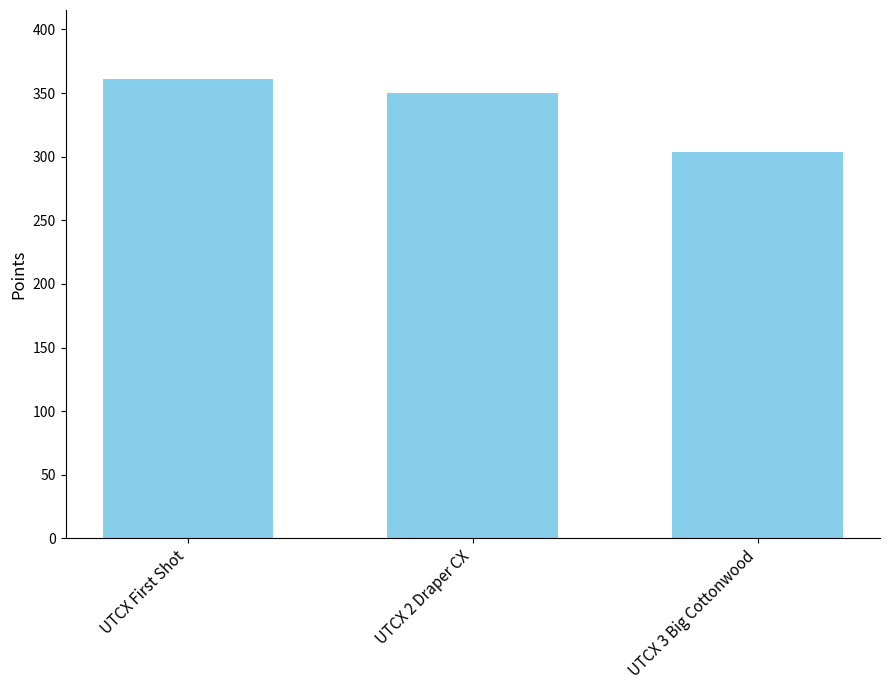

What is the change in value from UTCX First Shot to UTCX 3 Big Cottonwood?

-57.5